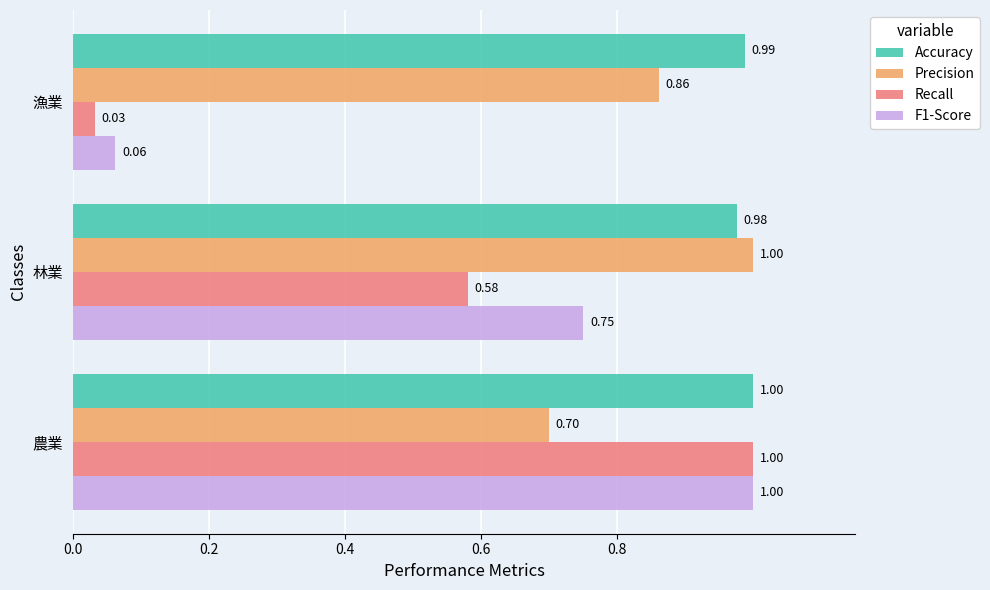

At 林業, list the series in order from smallest to largest.

Recall, F1-Score, Accuracy, Precision